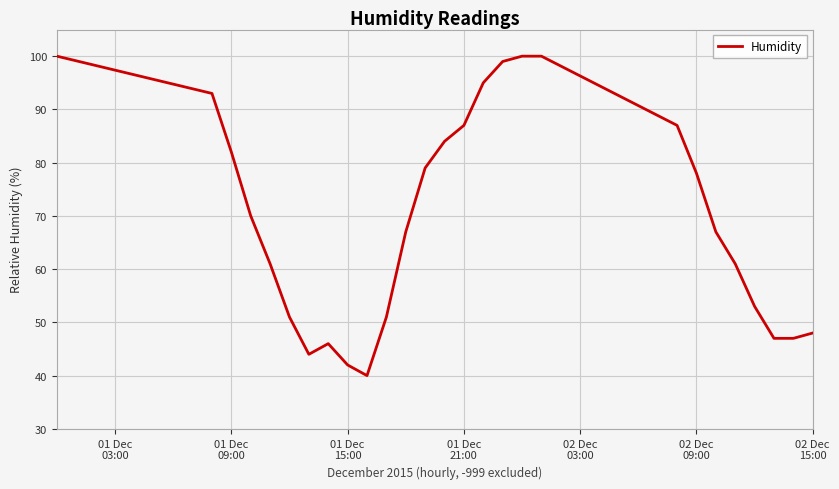

What is the difference between the maximum and minimum values?

60